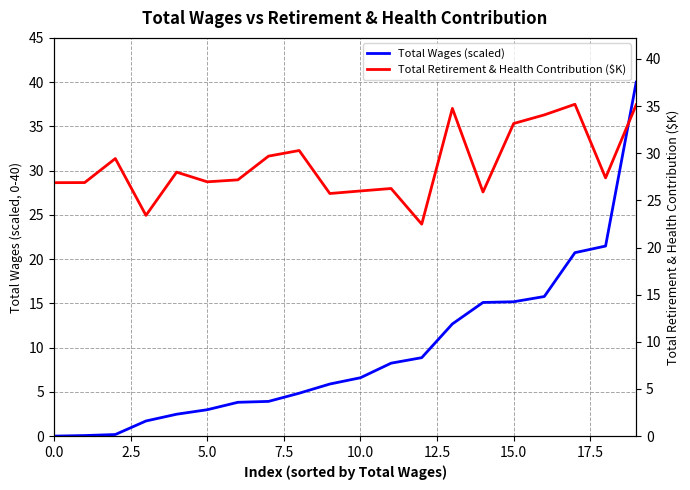

Is this an area chart (filled region under the line)?

No